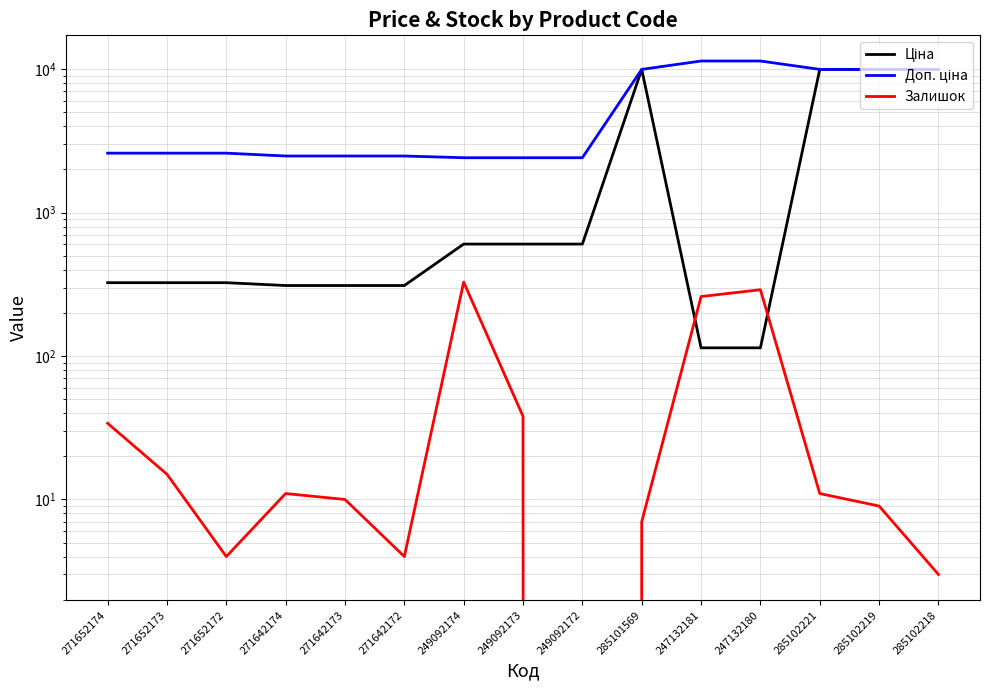

At 249092172, list the series in order from smallest to largest.

Залишок, Ціна, Доп. ціна